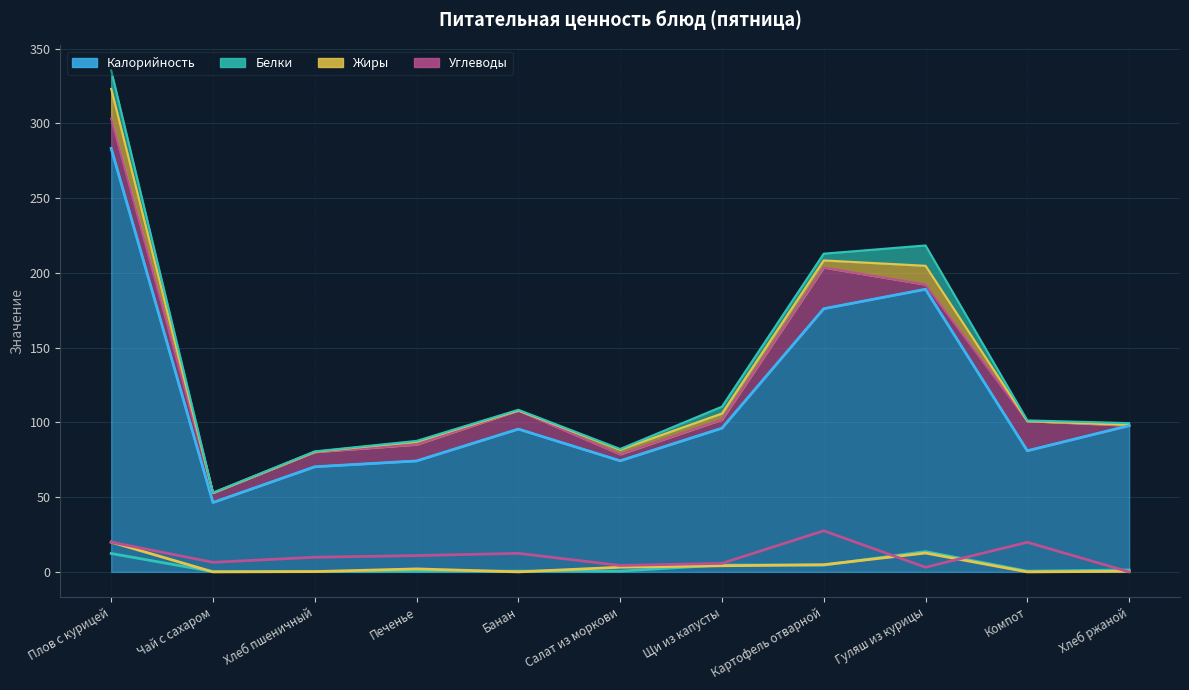

Where is the first local minimum for Белки?

Чай с сахаром